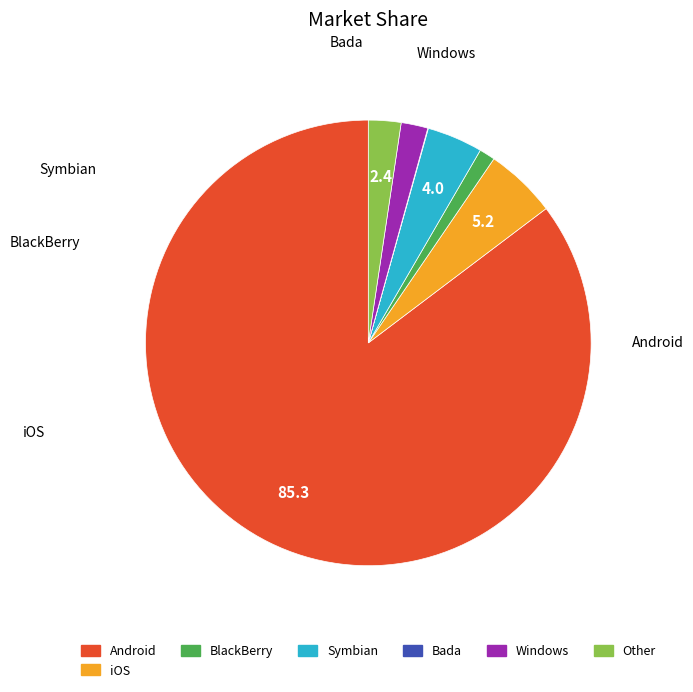

Which slice is the largest?

Android